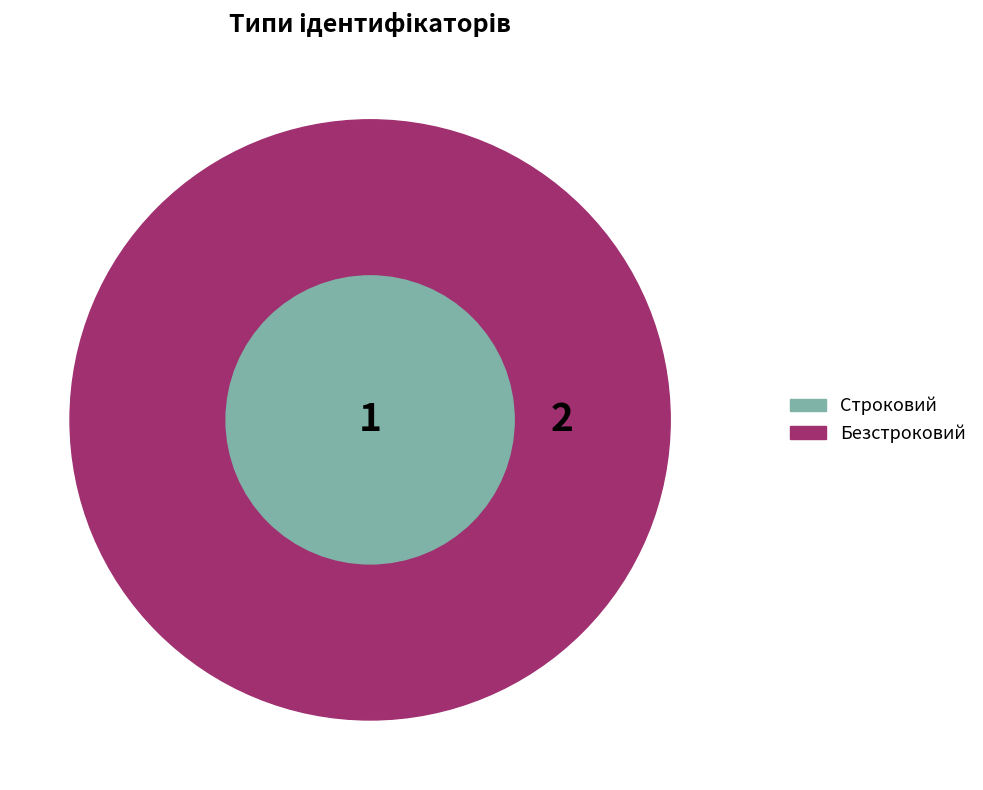

To the nearest percent, what is the difference between the largest and smallest slice percentages?

33%